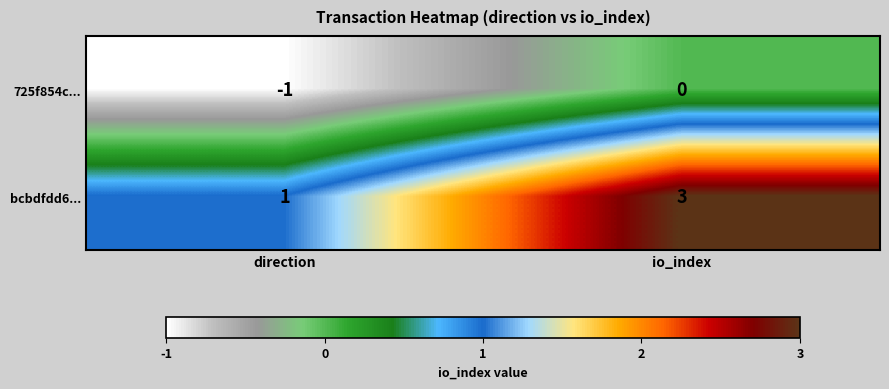

Reading left to right, transcribe all the data shown in this chart.

725f854c...: direction=-1	io_index=0
bcbdfdd6...: direction=1	io_index=3